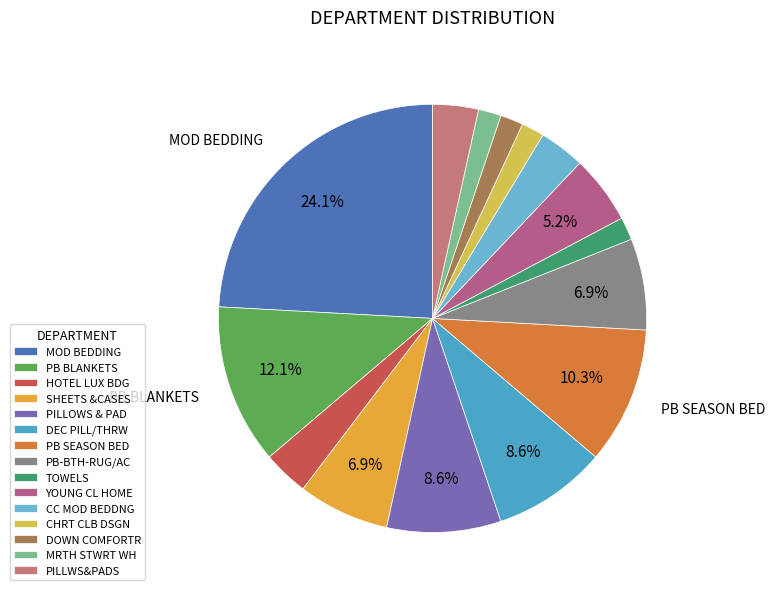

Combined, do PILLOWS & PAD and CC MOD BEDDNG account for over 50%?

No